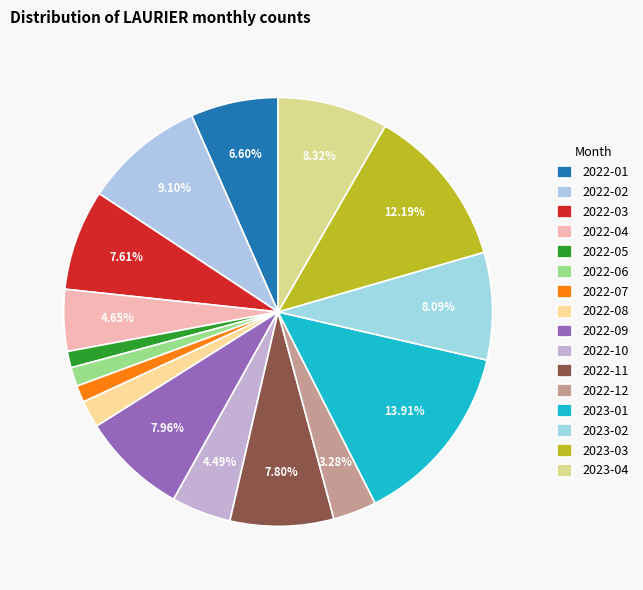

Count the number of slices in the pie.

16